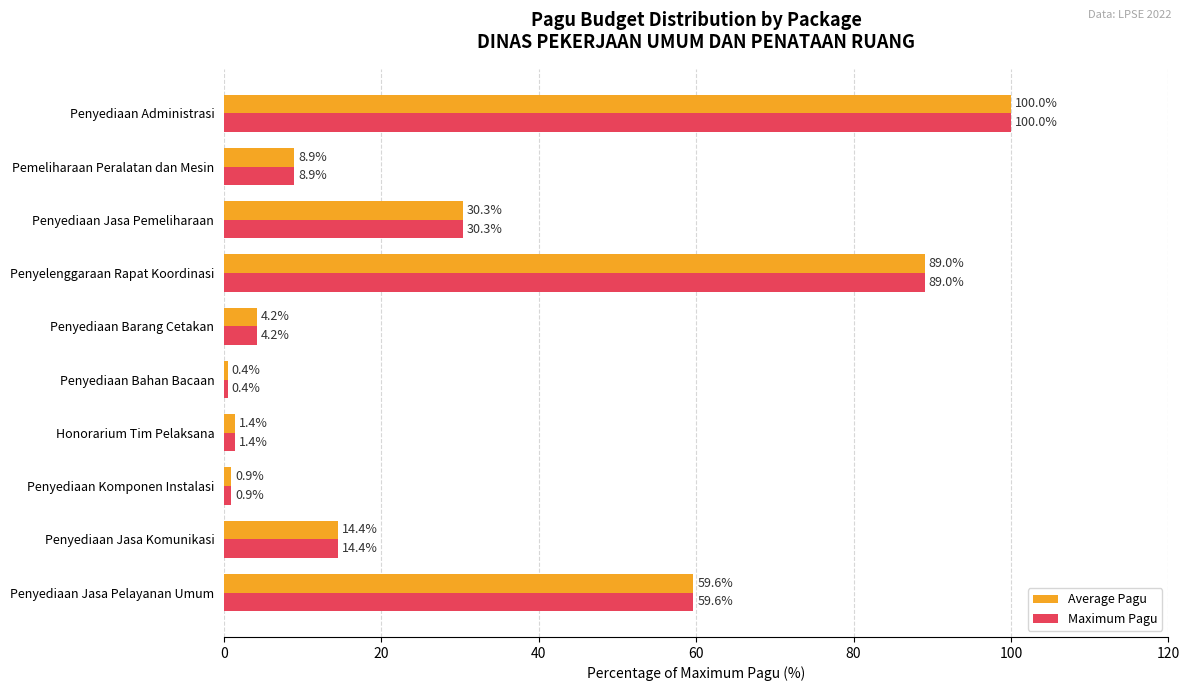

At which category is the sum across all series the highest?

Penyediaan Administrasi